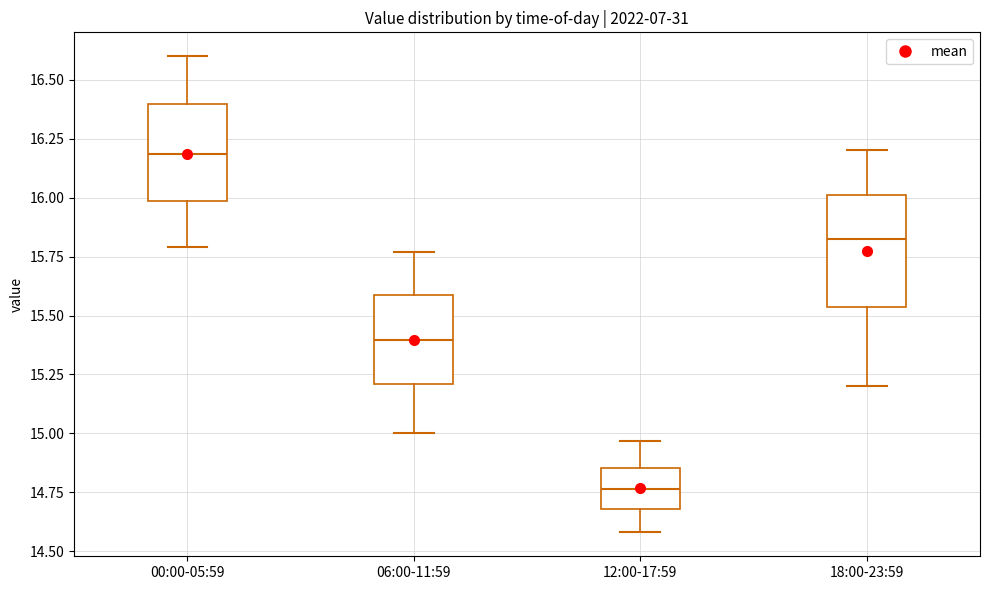

Where is the lower edge of the box for 12:00-17:59 on the y-axis? The values are not printed on the chart, so give them approximately, as read against the axis.

14.70